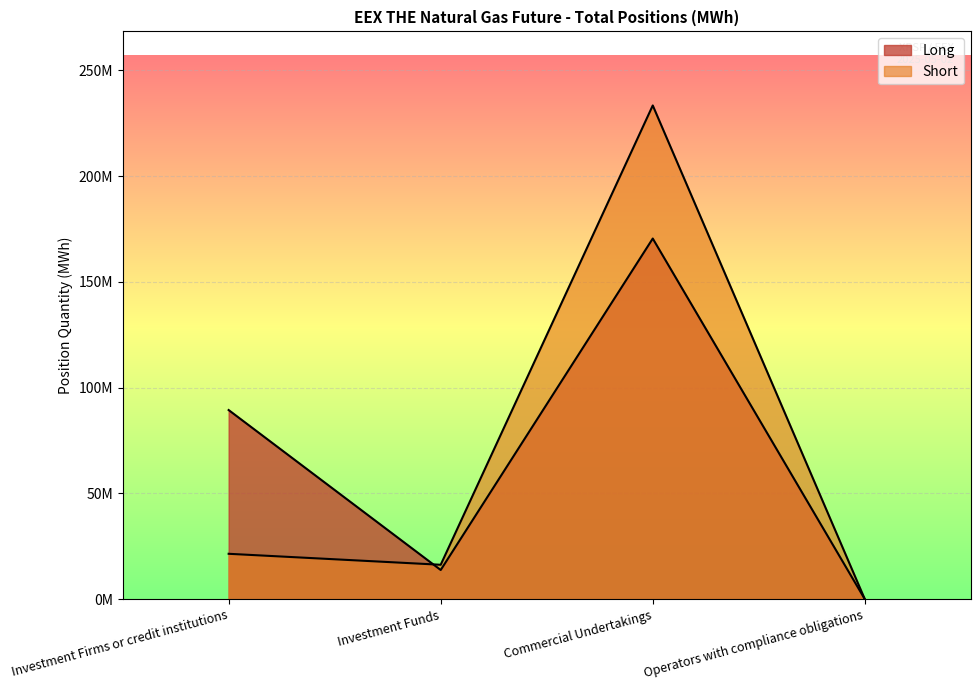

Which series has the largest range (max minus min)?

Short